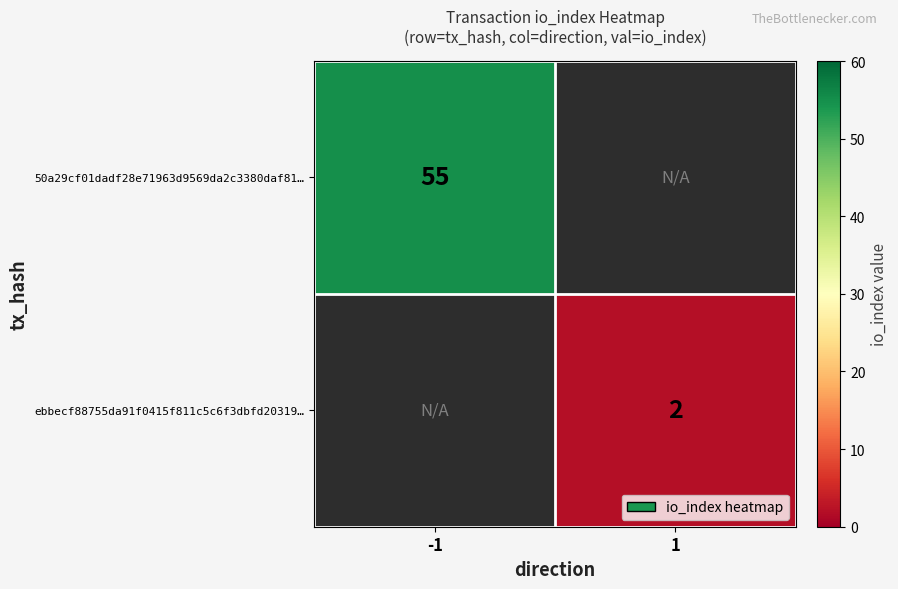

Is it true that ebbecf88755da91f0415f811c5c6f3dbfd20319… equals 0 at 1?

False